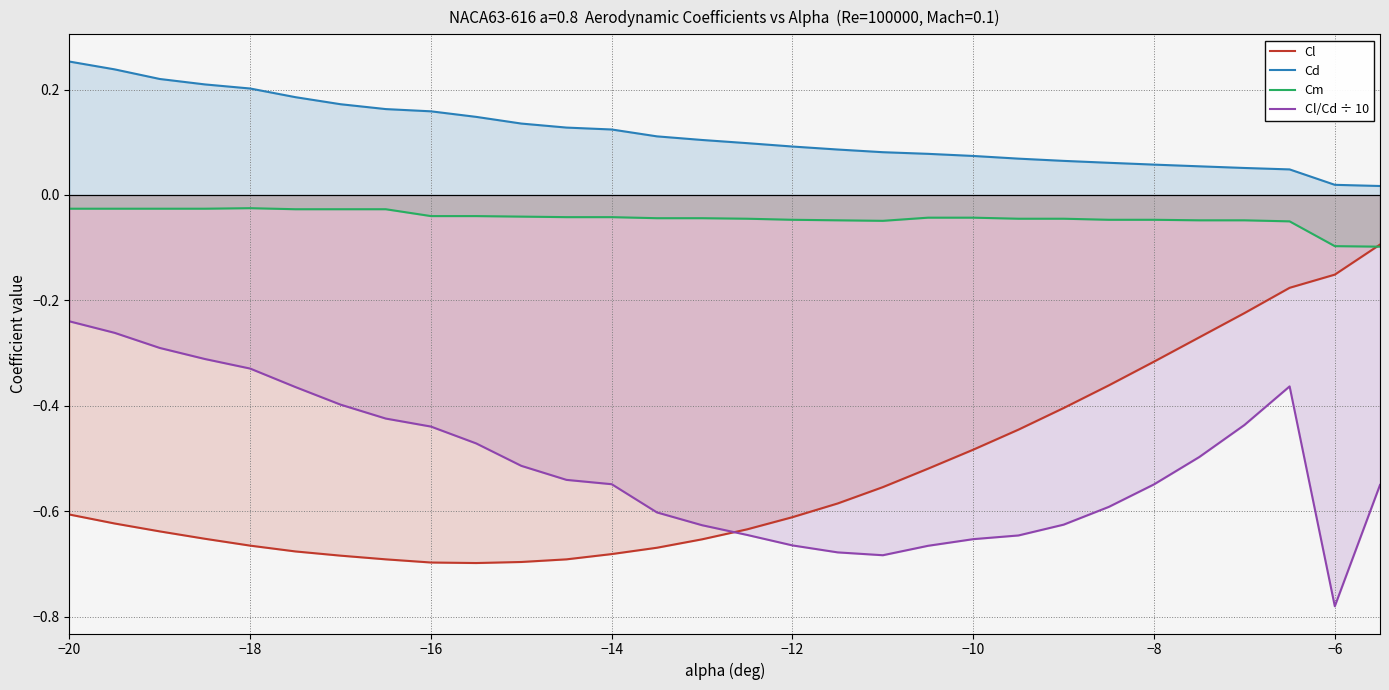

How many times do Cl and Cl/Cd ÷ 10 cross each other?

1